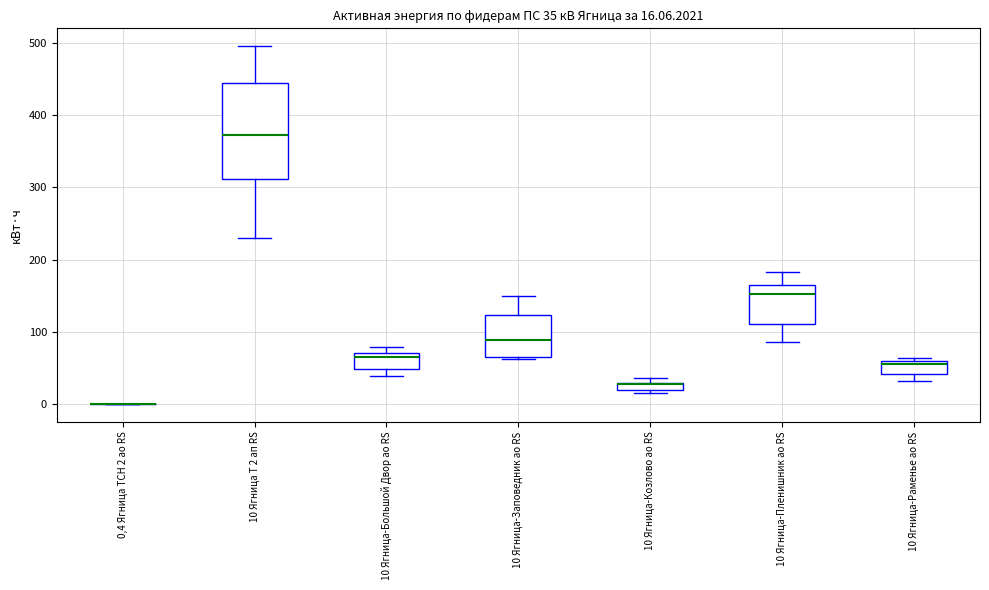

Which box is the tallest, from its lower edge to its upper edge?

10 Ягница Т 2 ап RS